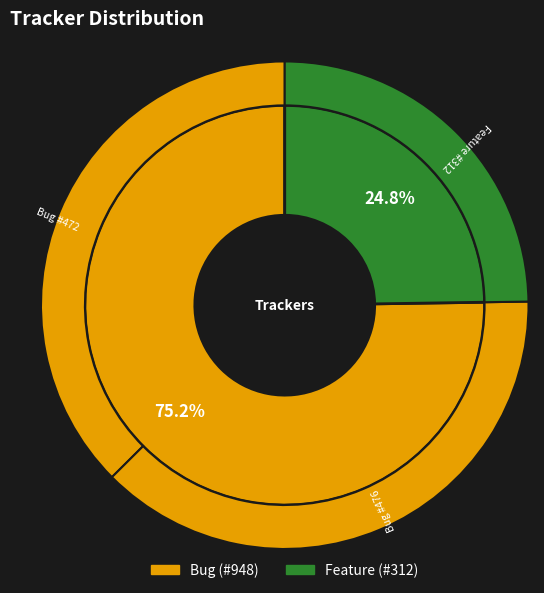

The Bug slice represents 30% of the pie. True or false?

False